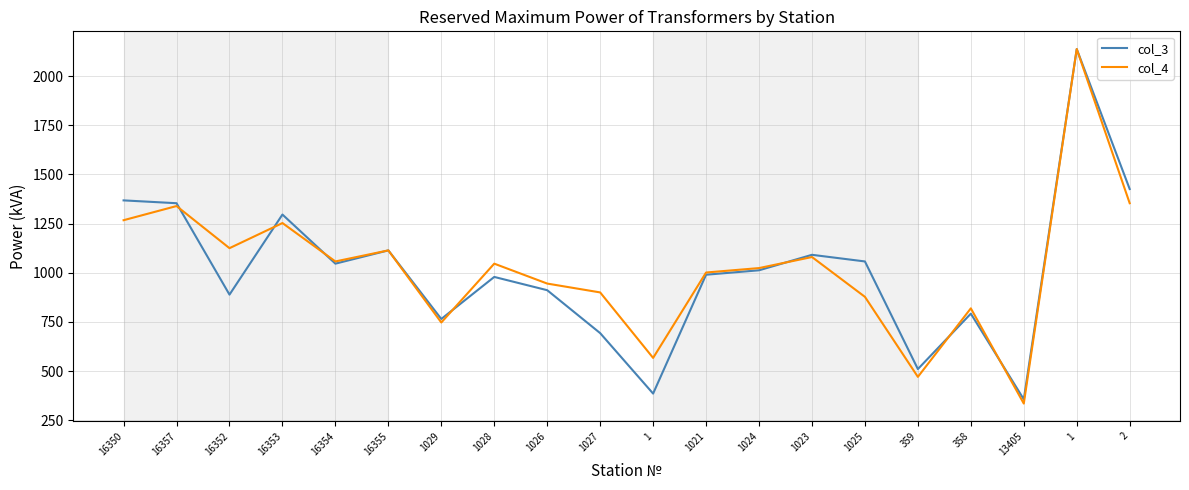

True or false: col_4 and col_3 cross at least once.

True